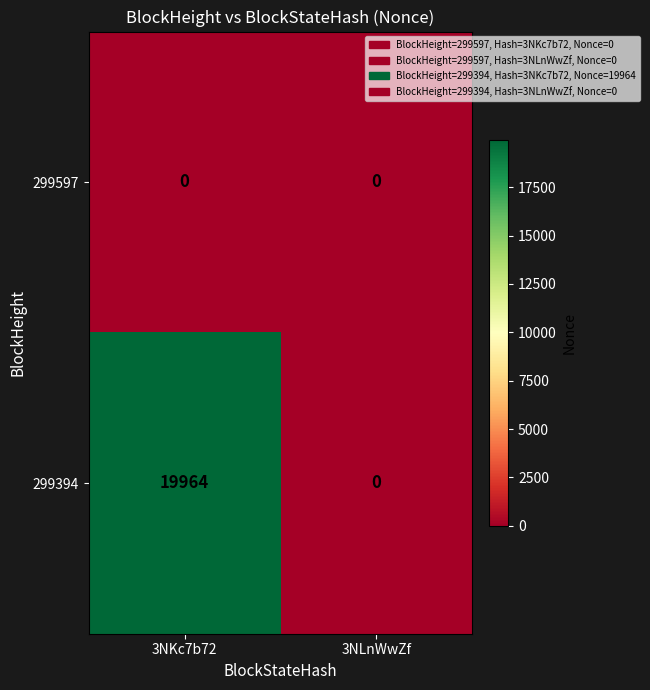

Rank the series by their average value, from lowest to highest.

299597, 299394